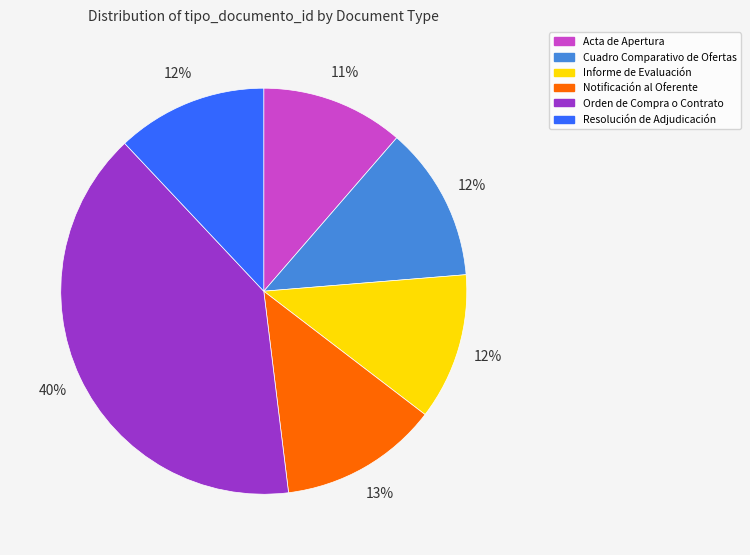

The Orden de Compra o Contrato slice represents 40% of the pie. True or false?

True